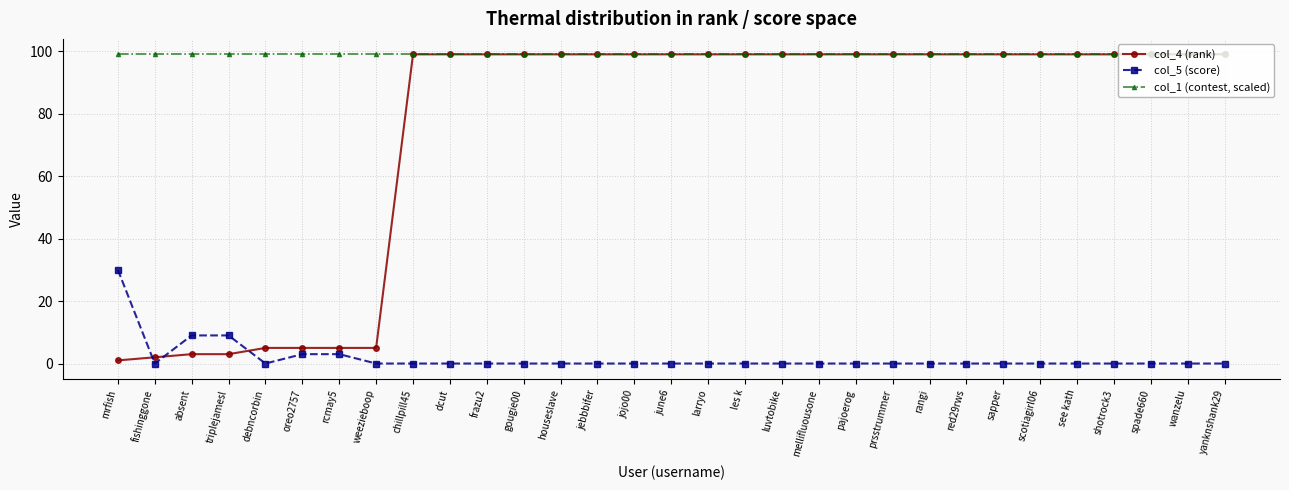

Is it true that col_1 (contest, scaled) equals 137 at debncorbin?

False